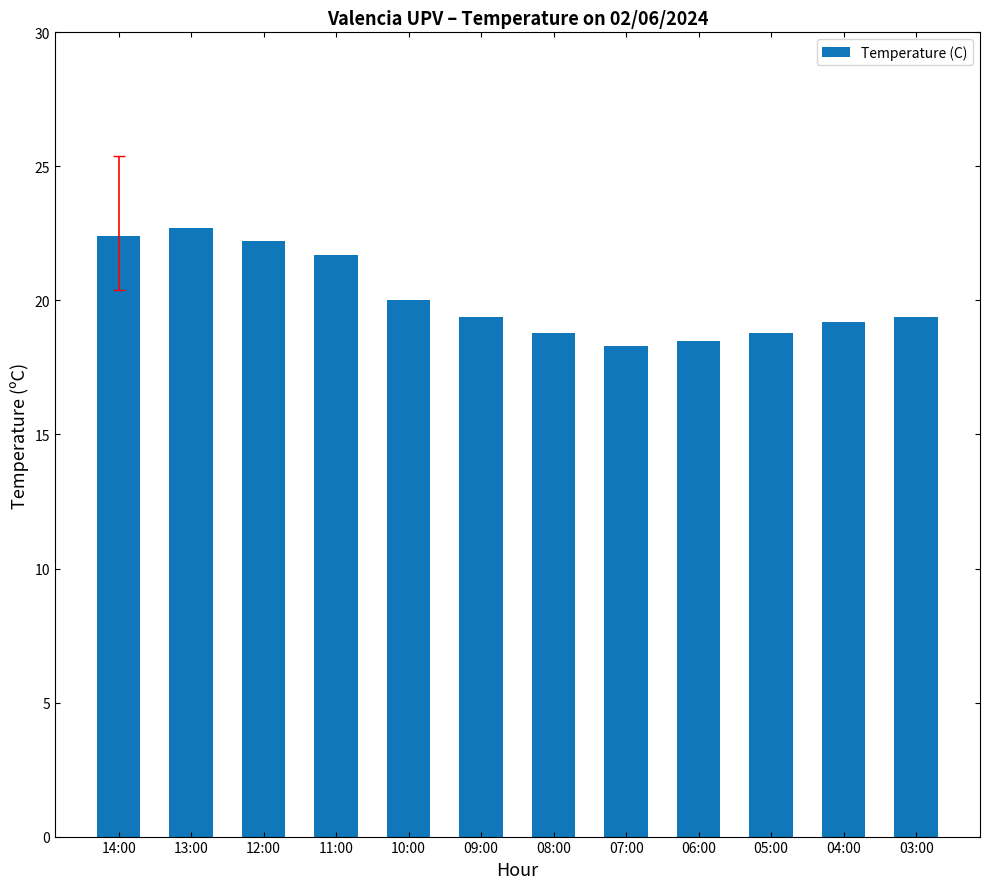

Reading left to right, list all the values displayed in this chart.

14:00=22.4	13:00=22.7	12:00=22.2	11:00=21.7	10:00=20.0	09:00=19.4	08:00=18.8	07:00=18.3	06:00=18.5	05:00=18.8	04:00=19.2	03:00=19.4